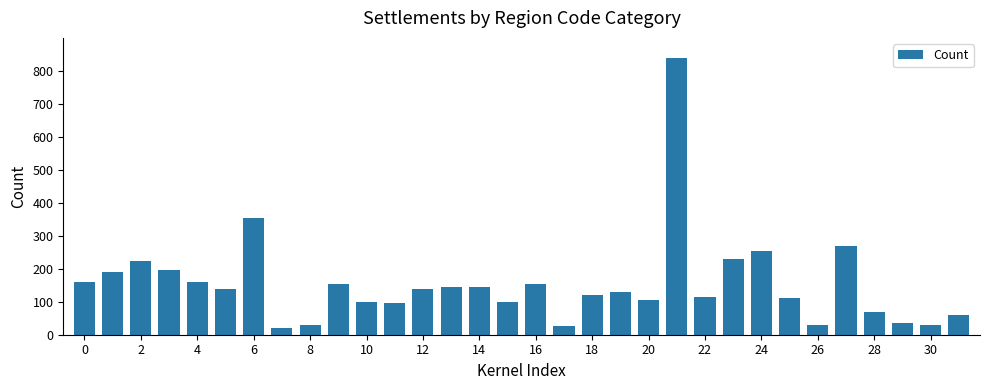

What is the difference between the maximum and minimum values?

820